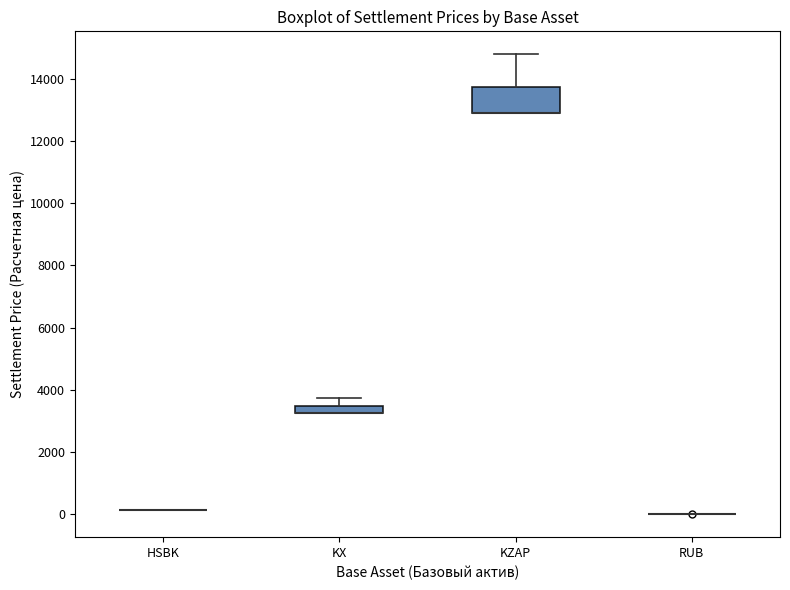

Which box is the tallest, from its lower edge to its upper edge?

KZAP